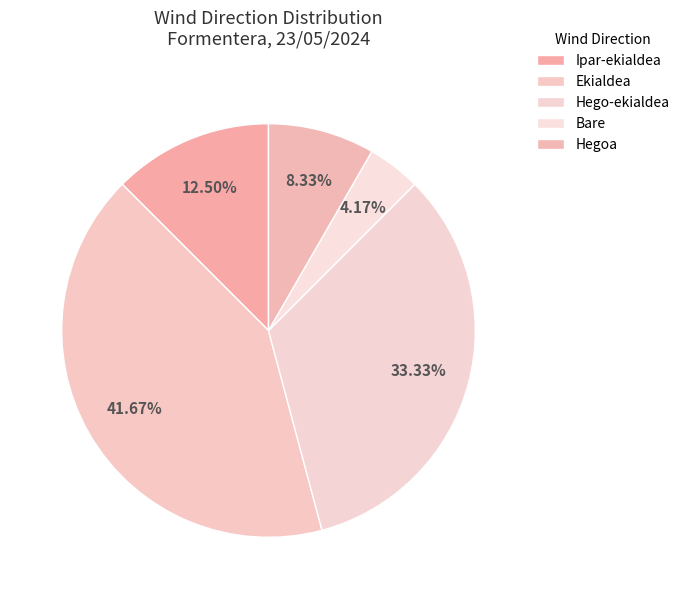

Rank the categories by value from lowest to highest.

Bare, Hegoa, Ipar-ekialdea, Hego-ekialdea, Ekialdea